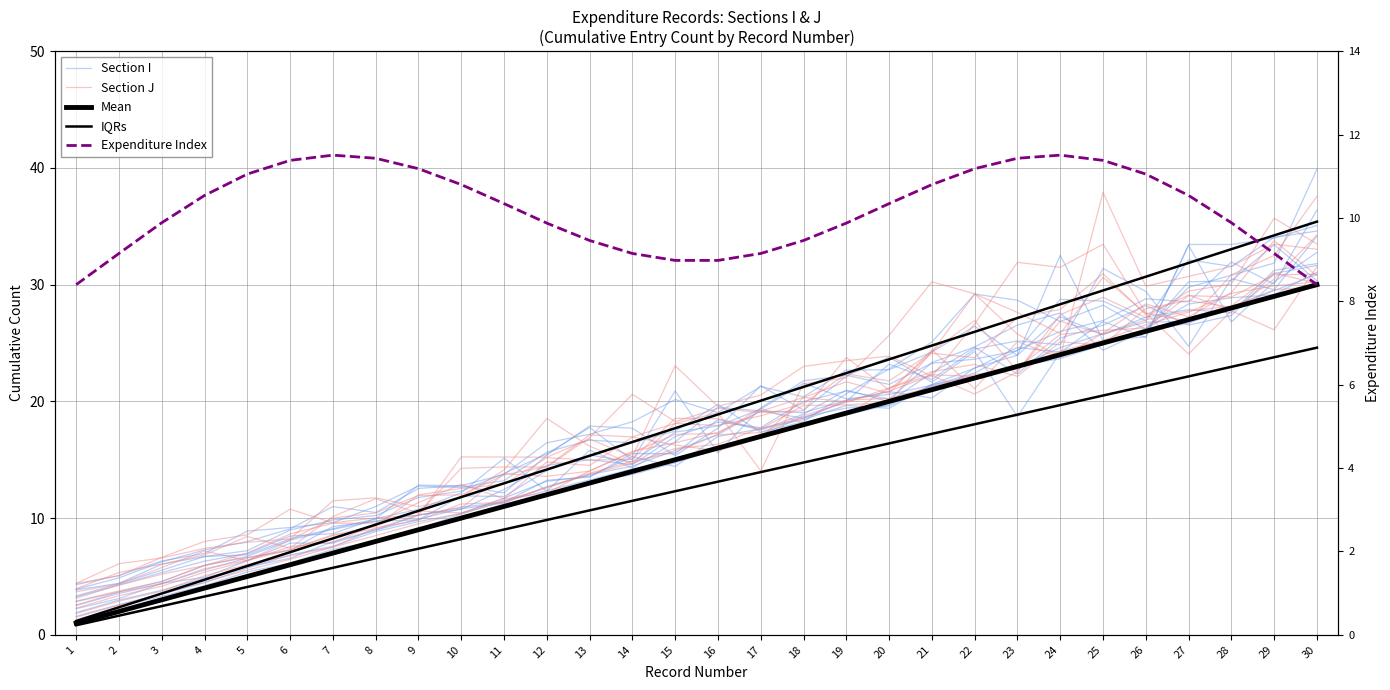

What is the average value of the Section J series?

16.0